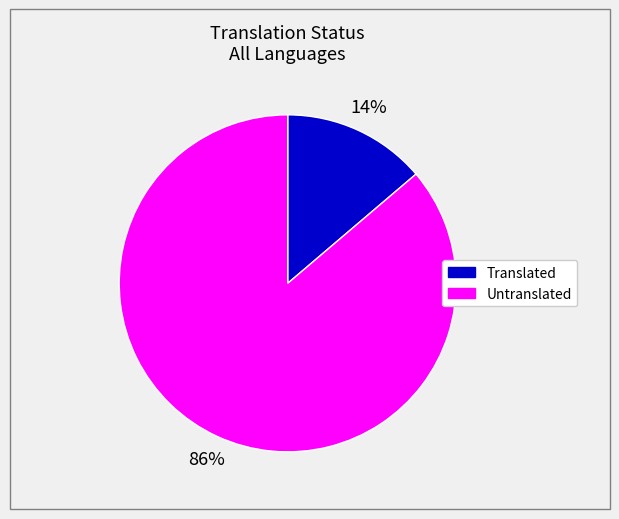

Is the sum of Translated and Untranslated greater than half?

Yes